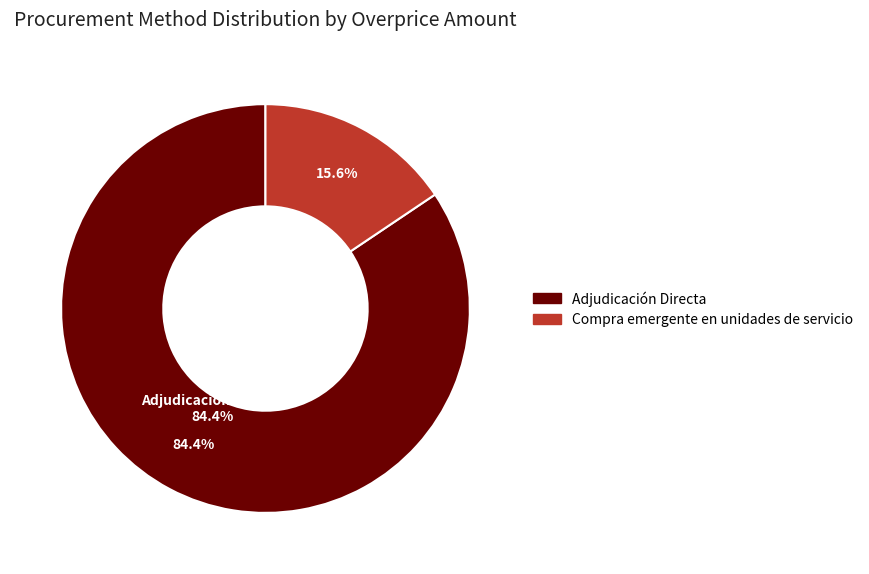

Rank the categories by value from lowest to highest.

Compra emergente en unidades de servicio, Adjudicación Directa